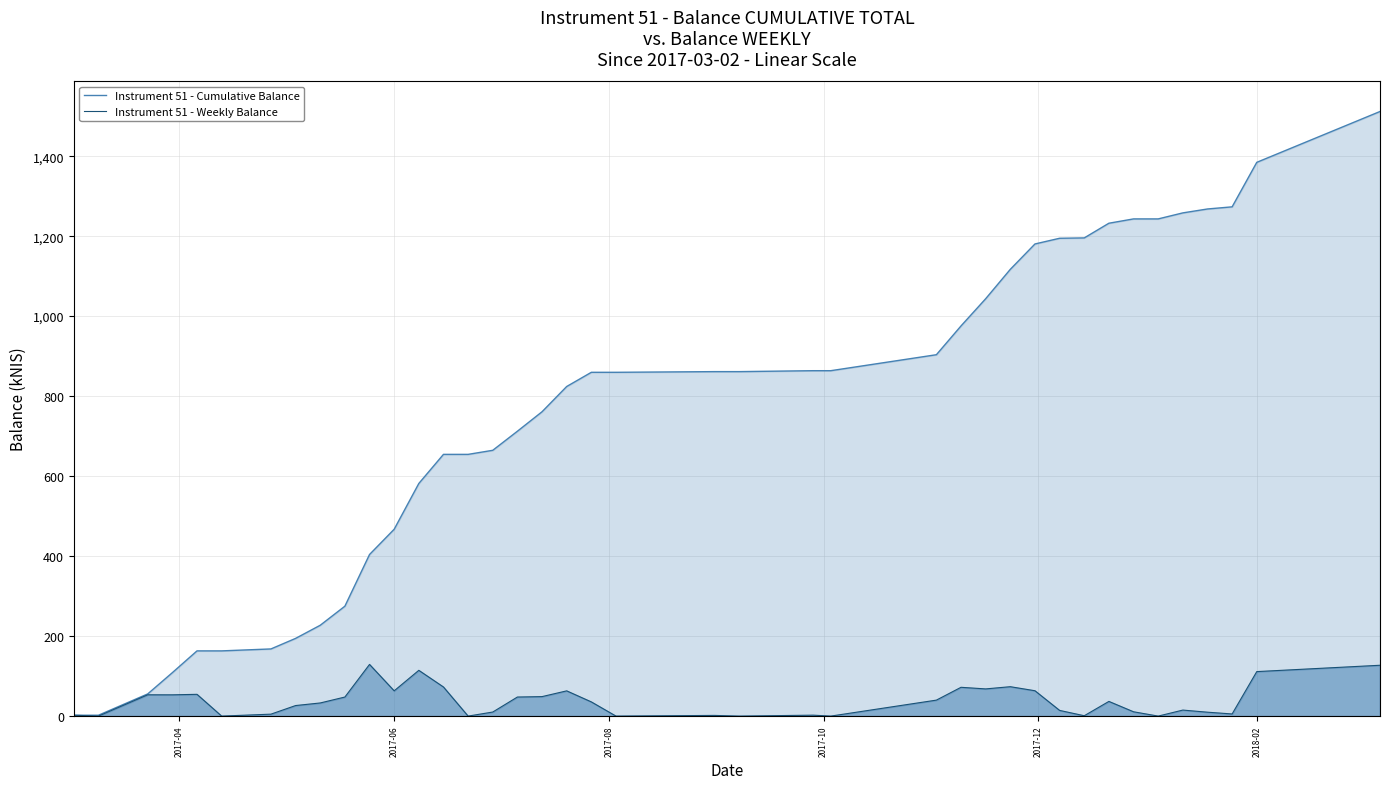

Which series has the largest total across all categories?

Instrument 51 - Cumulative Balance